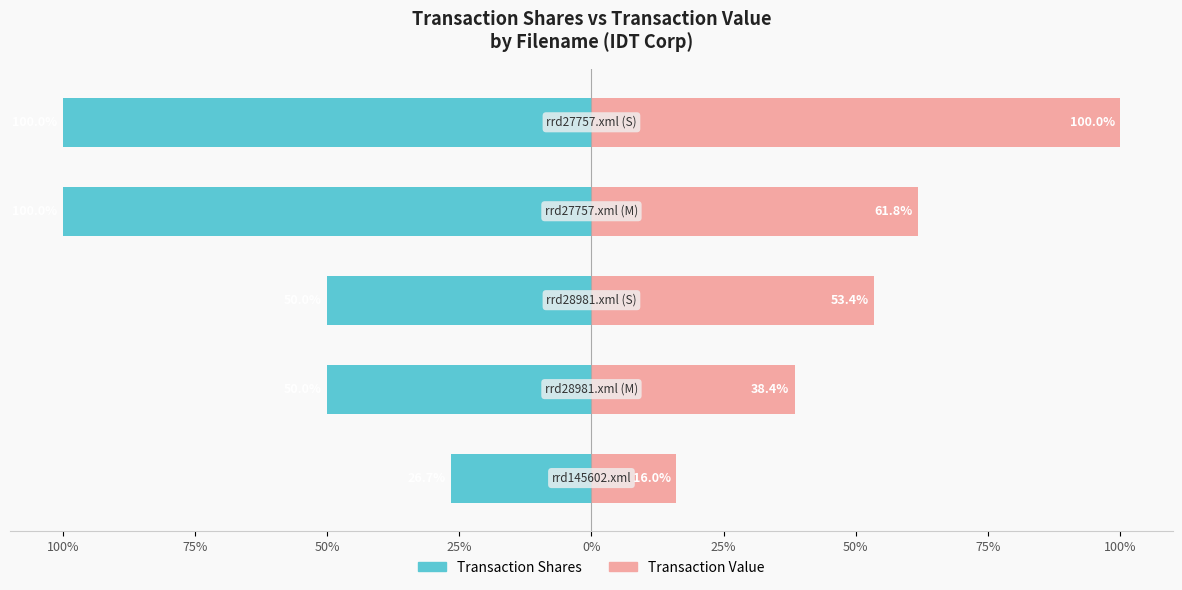

Between 75% and 0%, which series saw the biggest shift?

Transaction Value